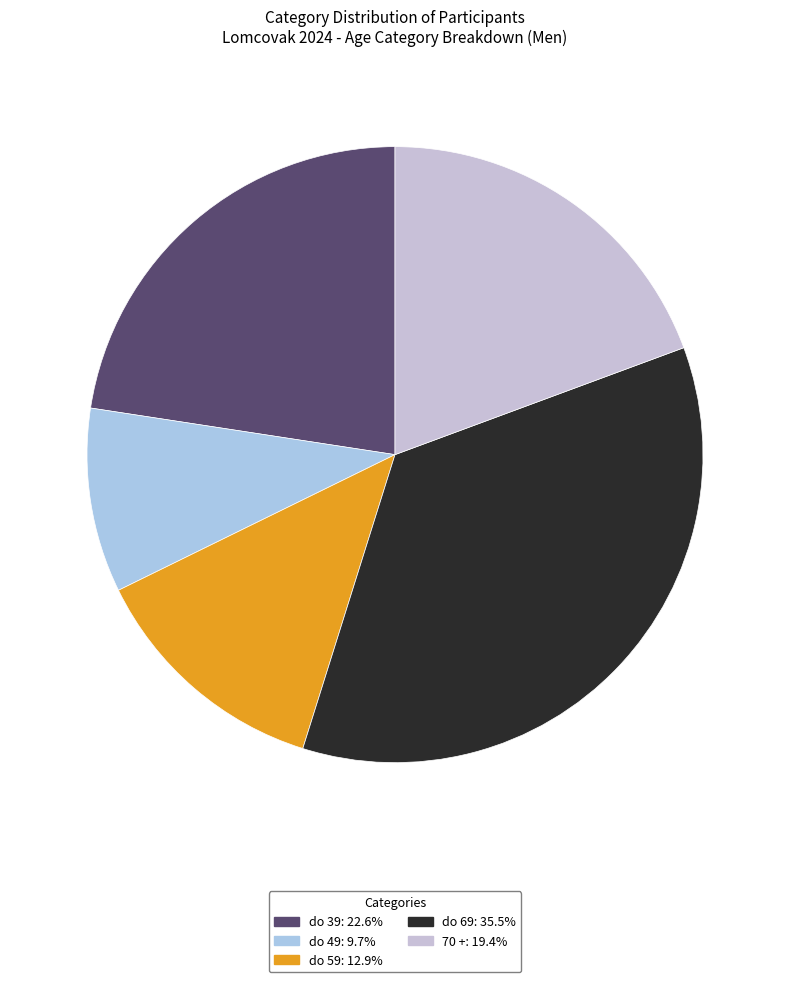

What is the change in value from do 39 to do 69?

+4